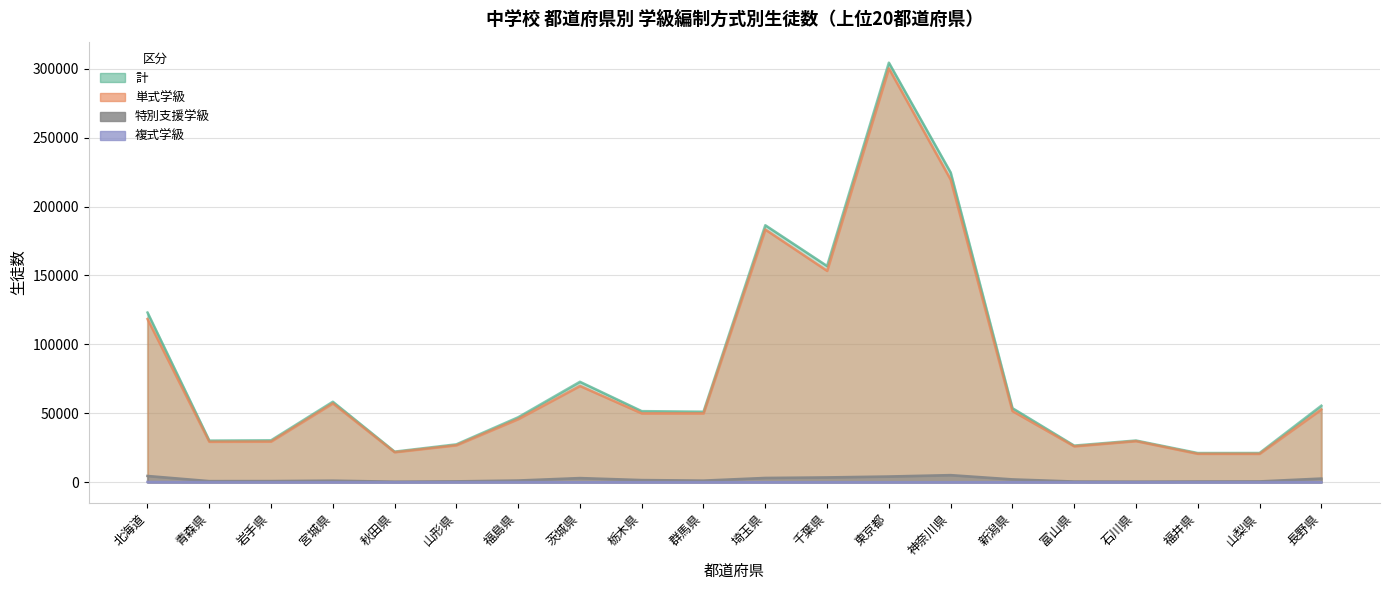

How many distinct data groups are displayed?

4